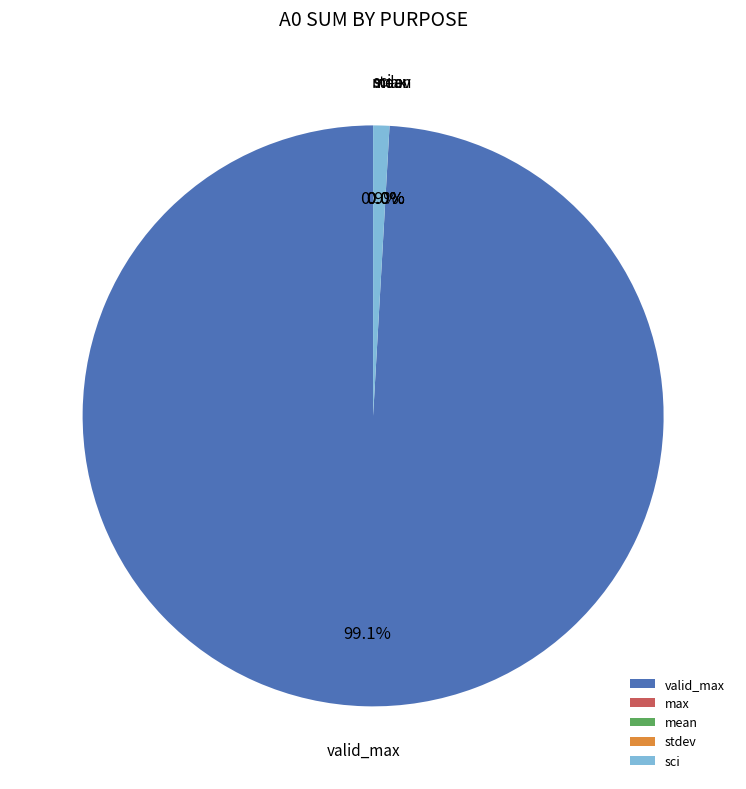

Is there a majority slice in this chart?

Yes